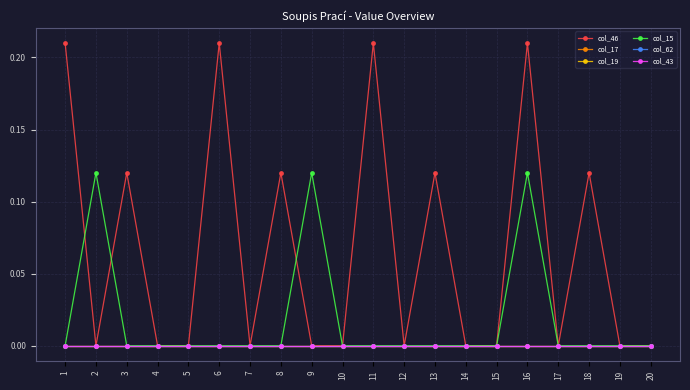

Does the chart have visible grid lines?

Yes